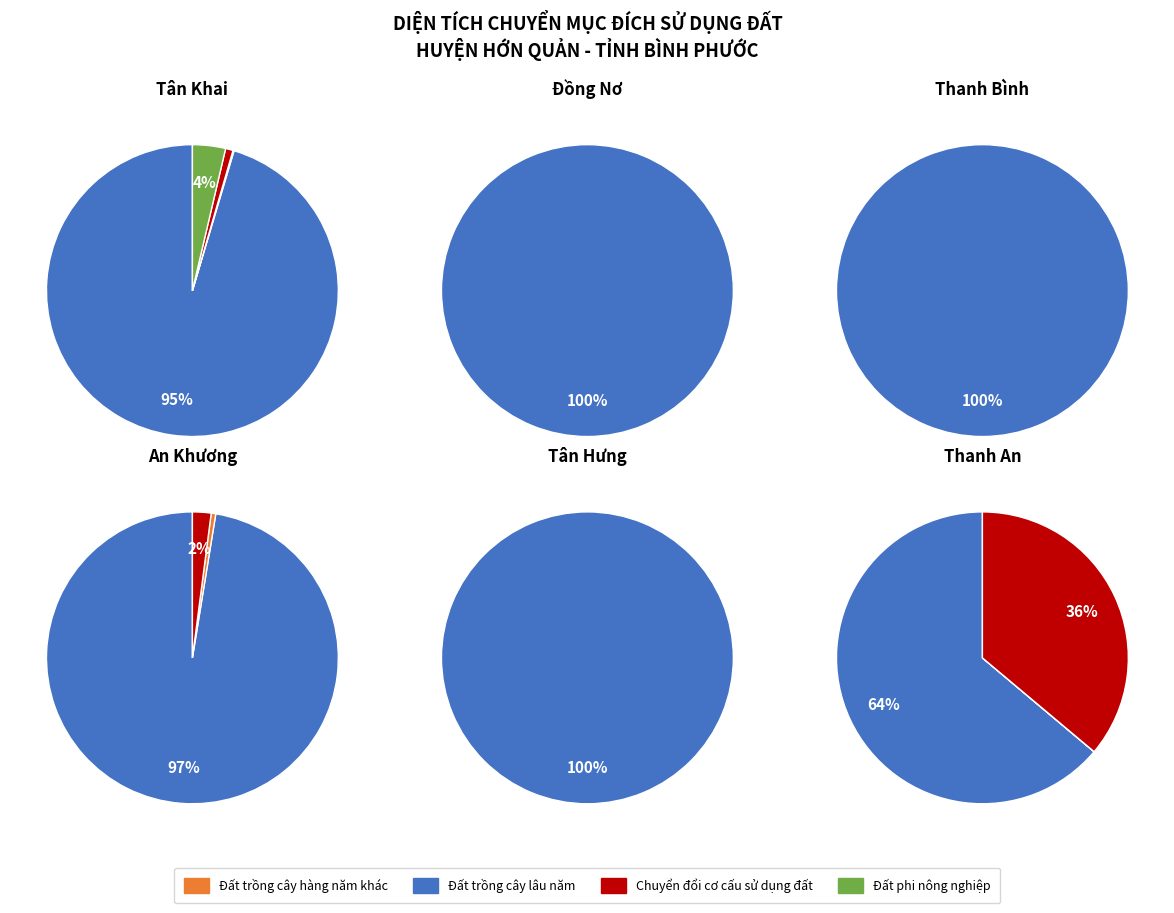

True or false: Chuyển đổi cơ cấu sử dụng đất accounts for 8% of the total.

True